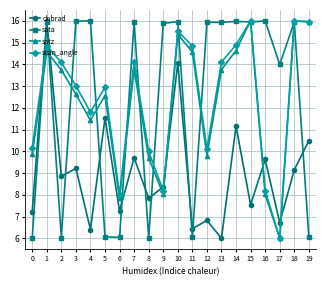

How many times do dnbrad and satz cross each other?

6